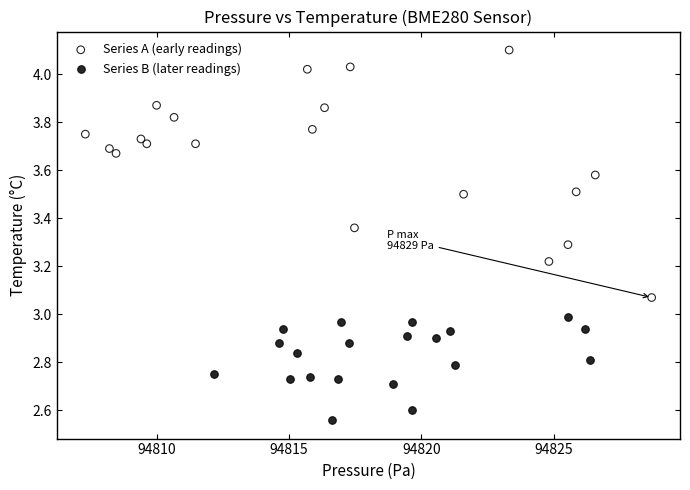

Which series reaches the minimum Y coordinate?

Series B (later readings)